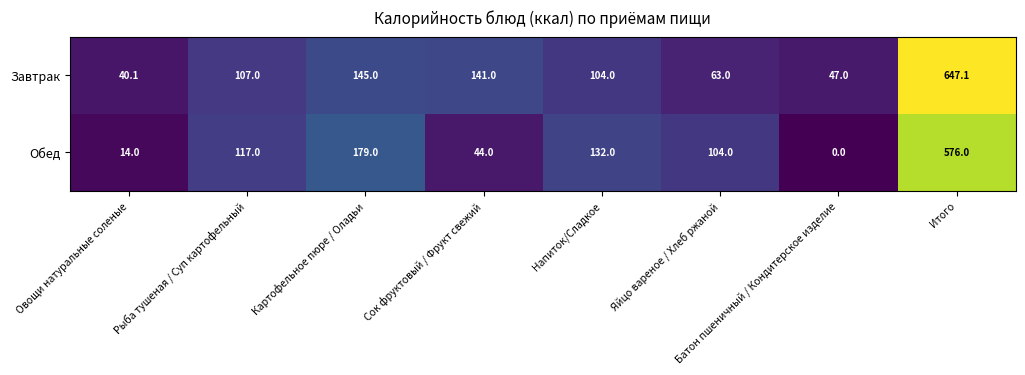

Which series has the largest total across all categories?

Завтрак